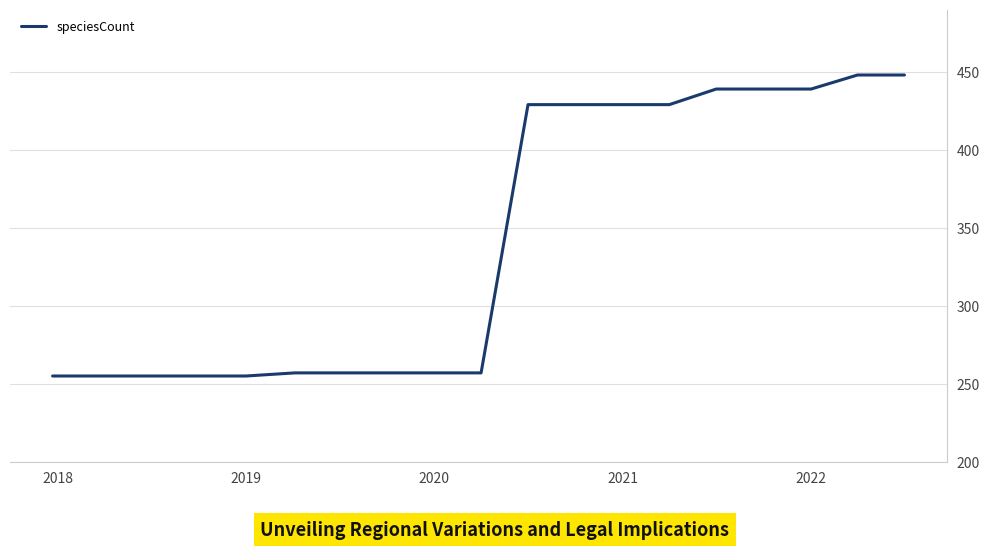

What is the difference between the maximum and second lowest values?

193